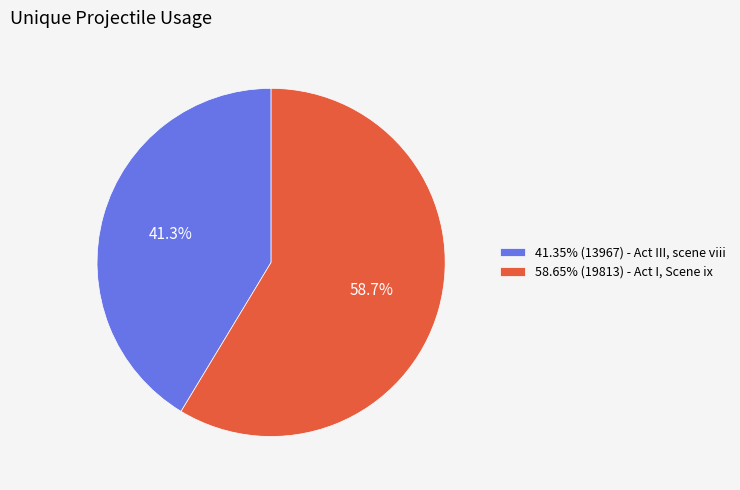

What is the ratio of the value at 58.65% (19813) - Act I, Scene ix to the value at 41.35% (13967) - Act III, scene viii?

1.4